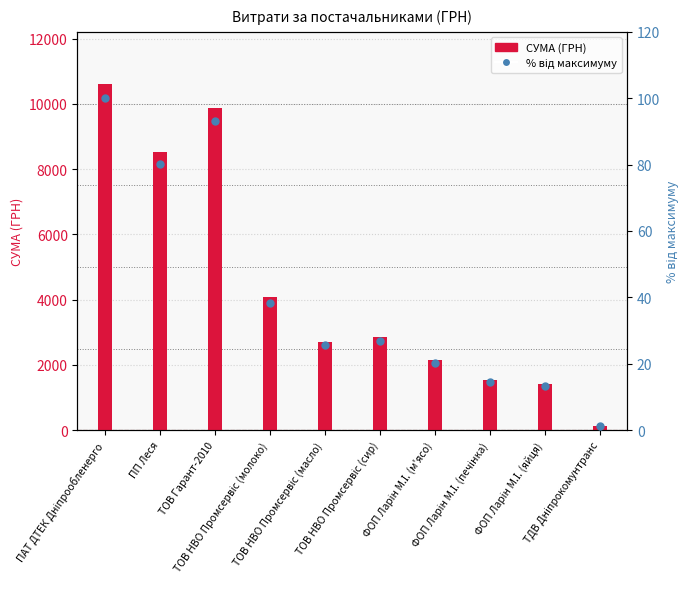

What is the change in value from ТОВ НВО Промсервіс (молоко) to ФОП Ларін М.І. (яйця)?

-25.1